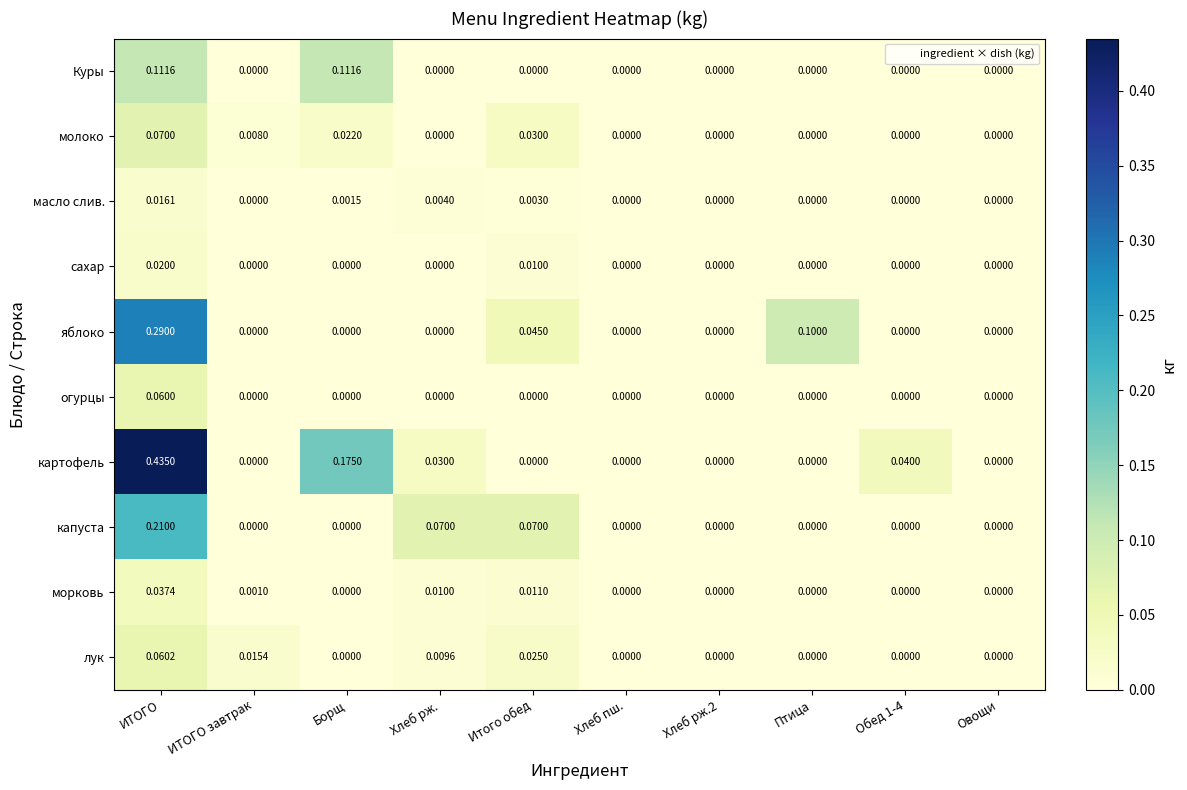

At which category is the sum across all series the highest?

ИТОГО